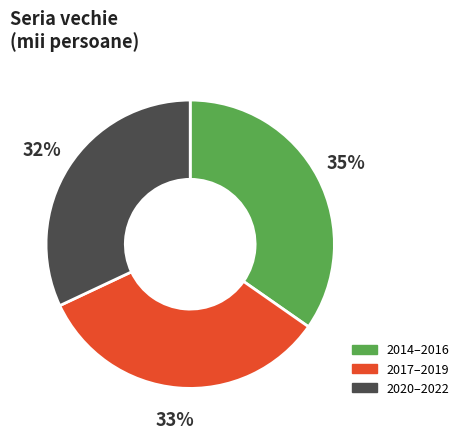

To the nearest percent, what is the difference between the largest and smallest slice percentages?

3%